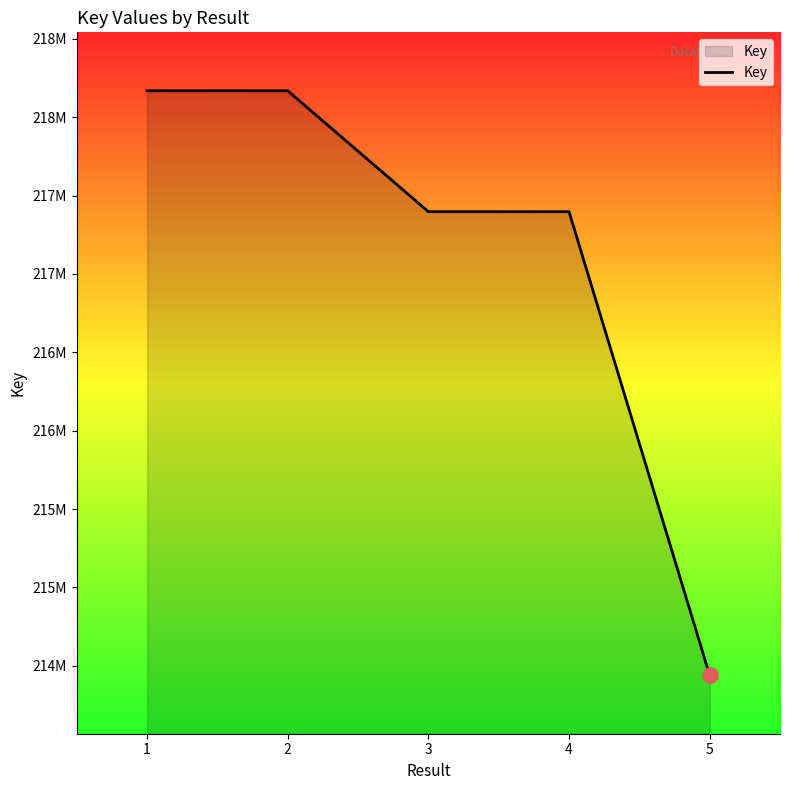

What is the change in value from 2 to 3?

-771108